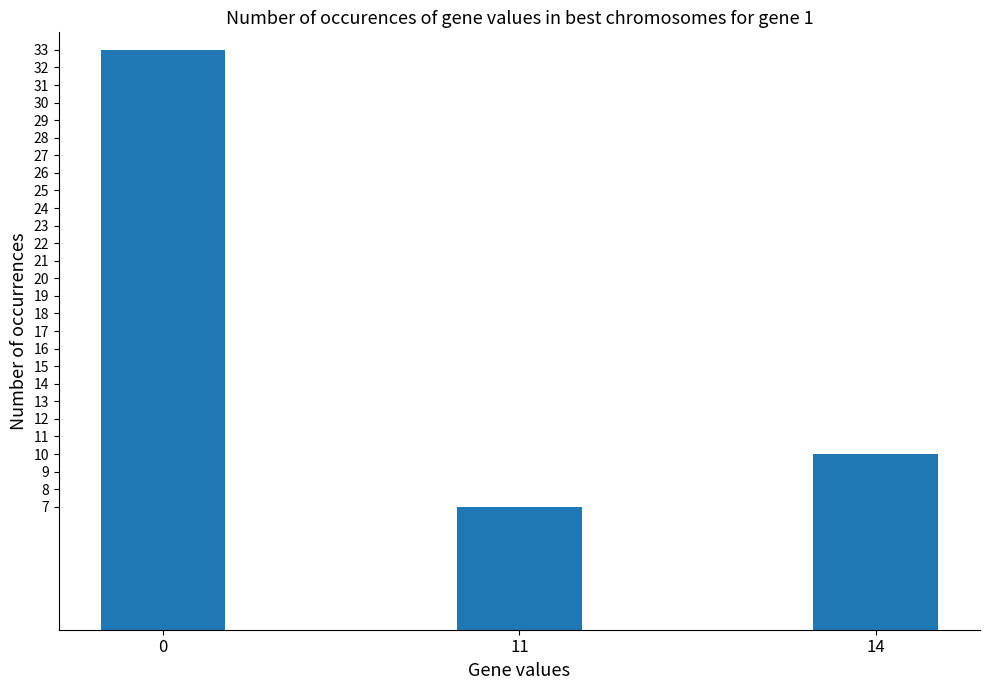

Count the values in the range 7 to 33.

3